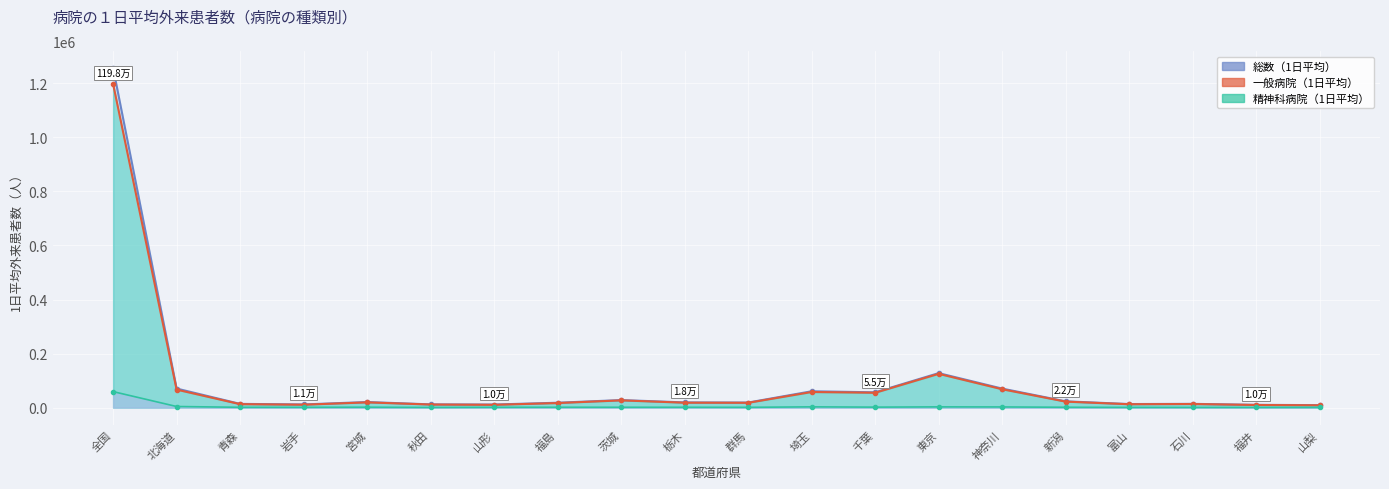

What are all the series names shown in the legend?

総数（1日平均）, 精神科病院（1日平均）, 一般病院（1日平均）